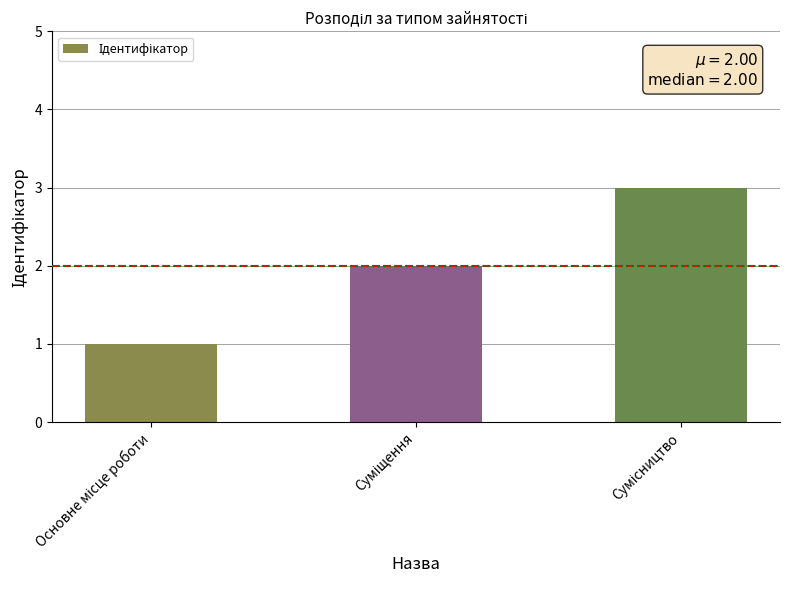

How many series are shown in this chart?

1